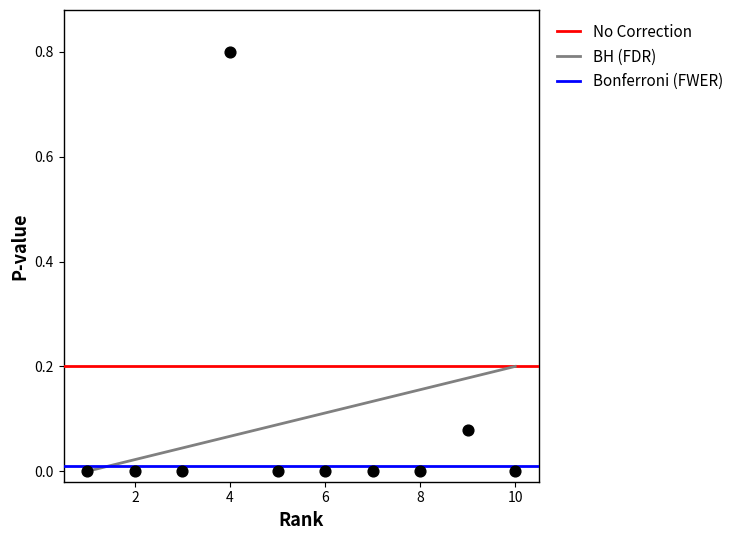

What is the average X value?

5.5